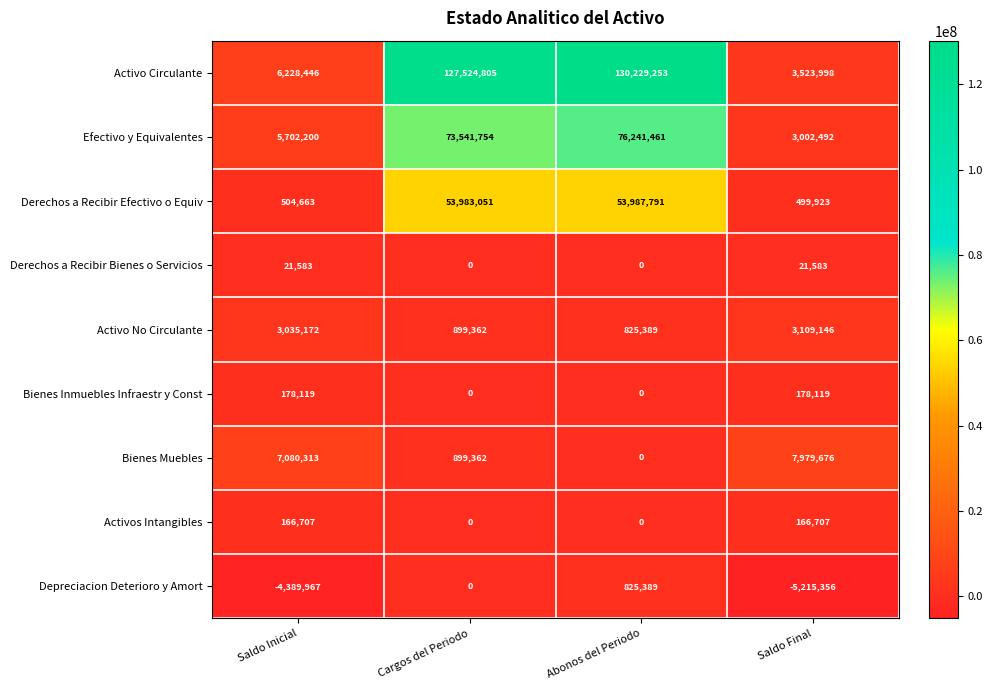

What is the average value of the Derechos a Recibir Efectivo o Equiv series?

27243857